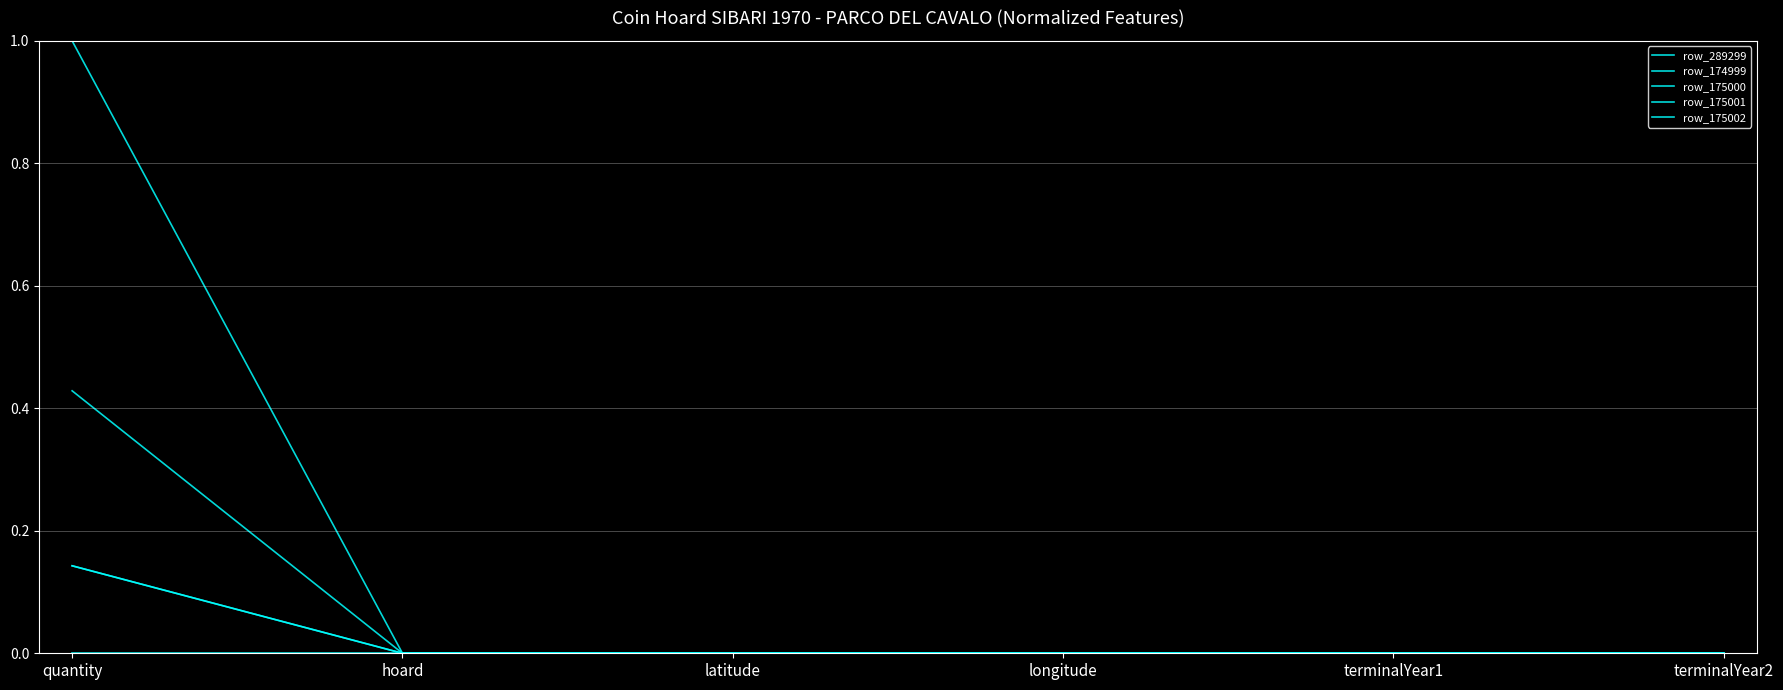

Does the chart display data point markers on the line(s)?

No